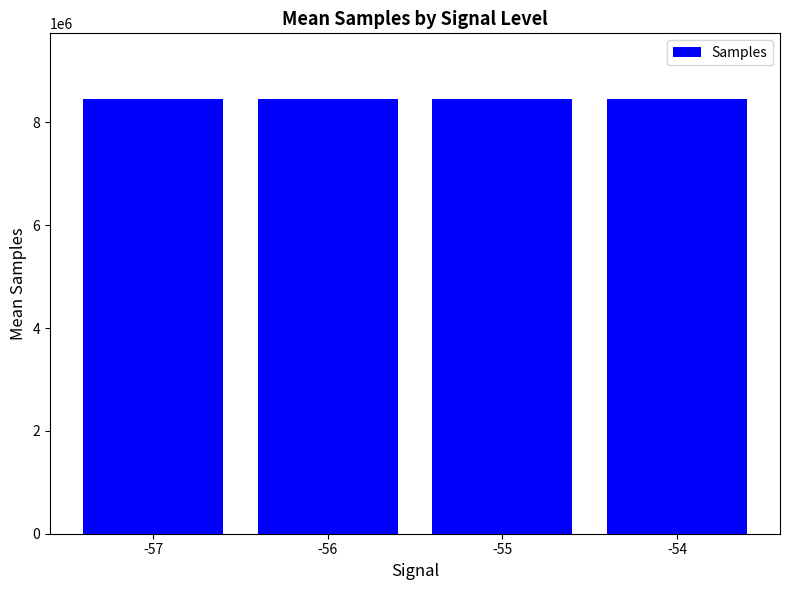

What is the sum of all values?

33846365.0